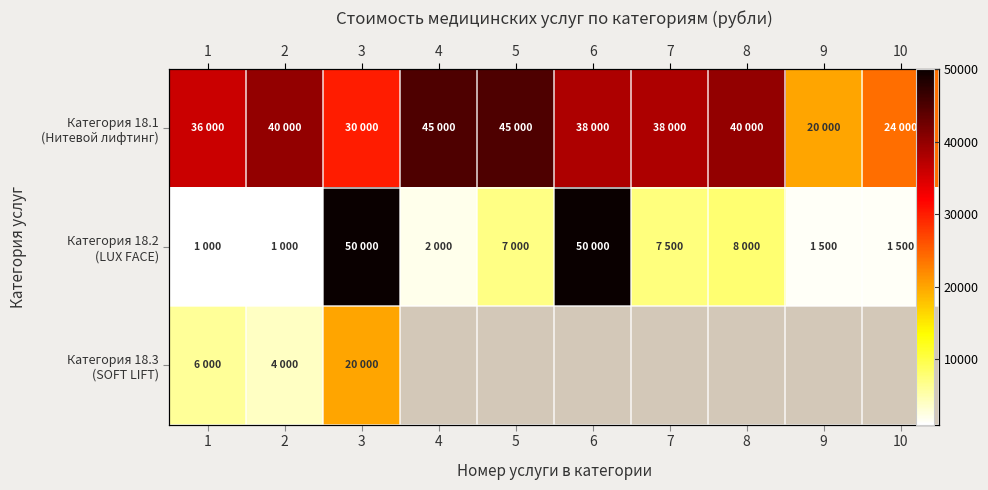

At which label is Категория 18.1 (Нитевой лифтинг) closest to 32500?

3